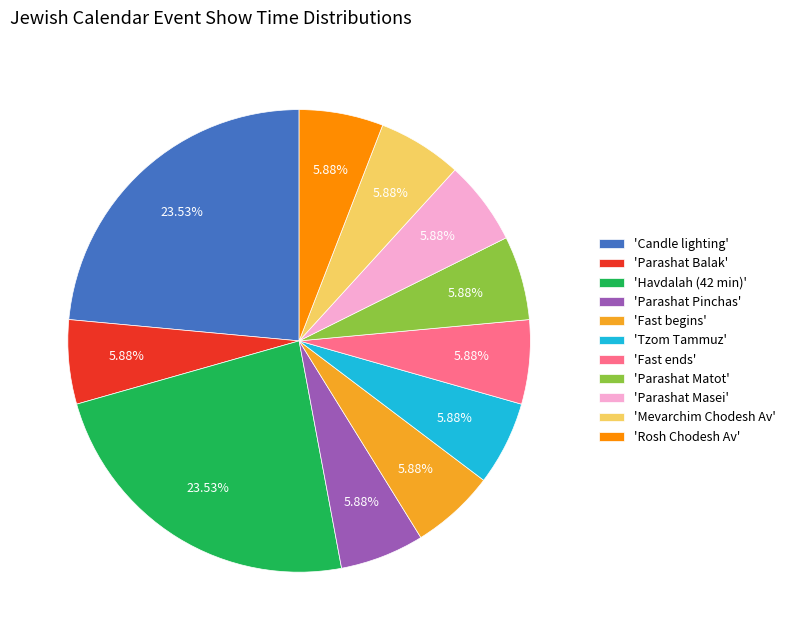

What is the ratio of the value at 'Mevarchim Chodesh Av' to the value at 'Parashat Pinchas'?

1.0